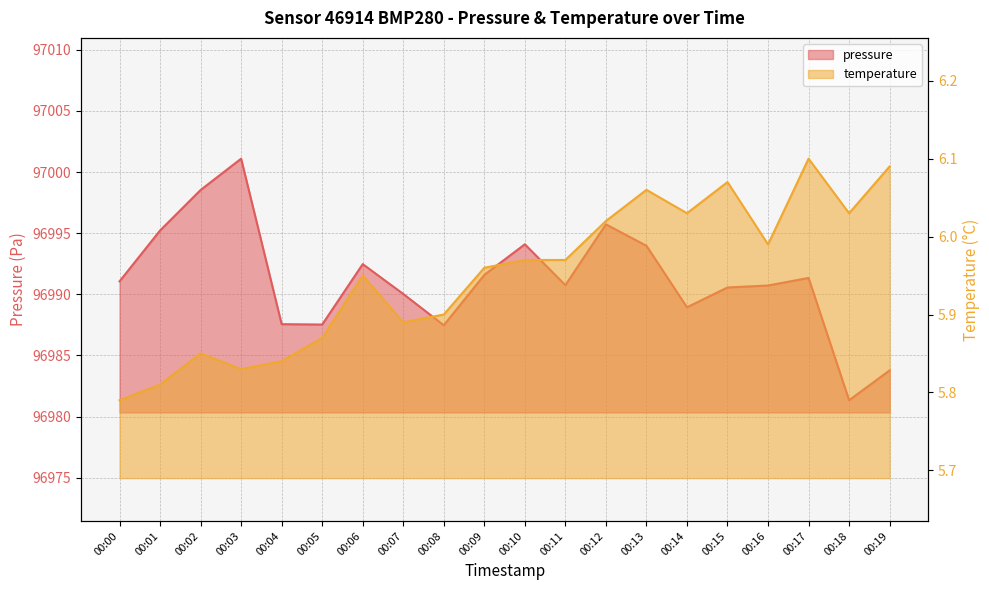

What is the difference between the temperature values at 00:19 and 00:03?

0.3